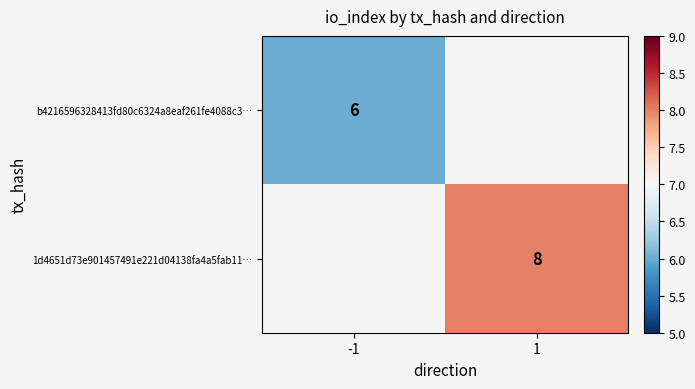

Which label corresponds to the largest value in the chart?

1